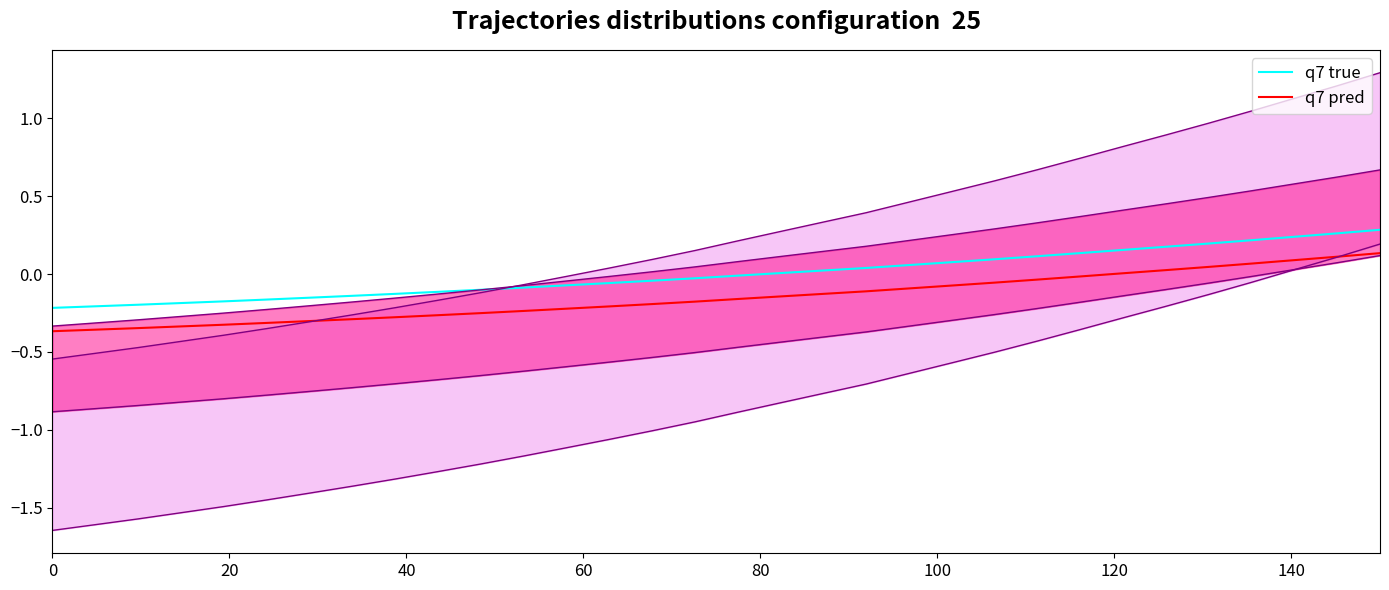

What is the minimum value for q7 true?

-0.2